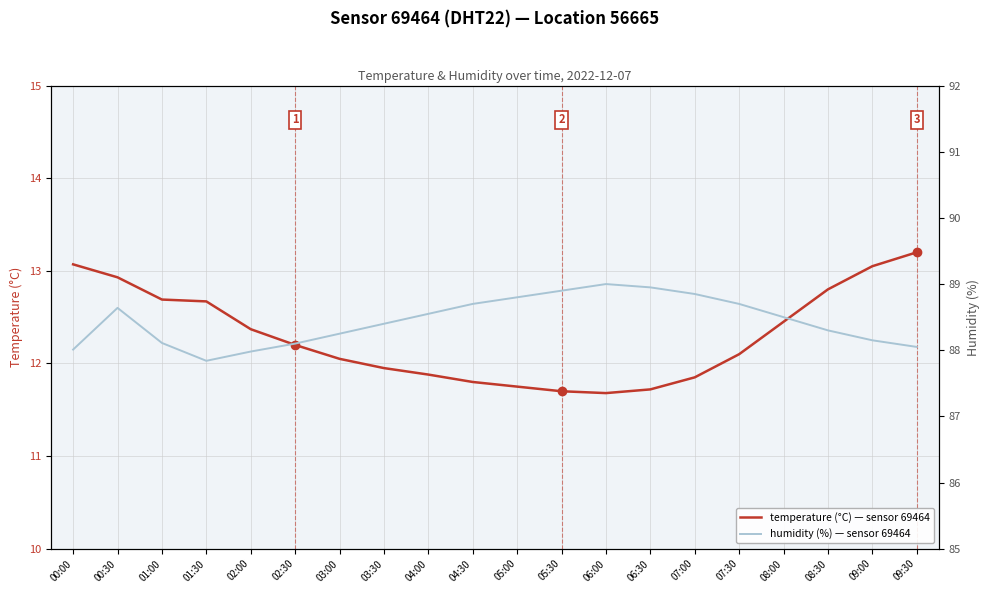

What is the highest value of the temperature series?

13.2